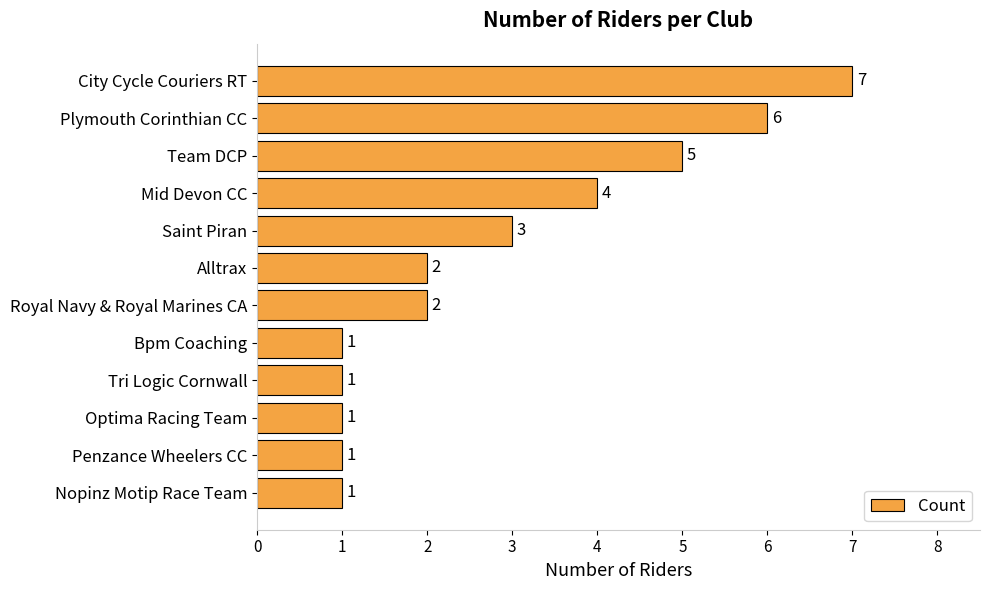

Count the number of data series in this chart.

1